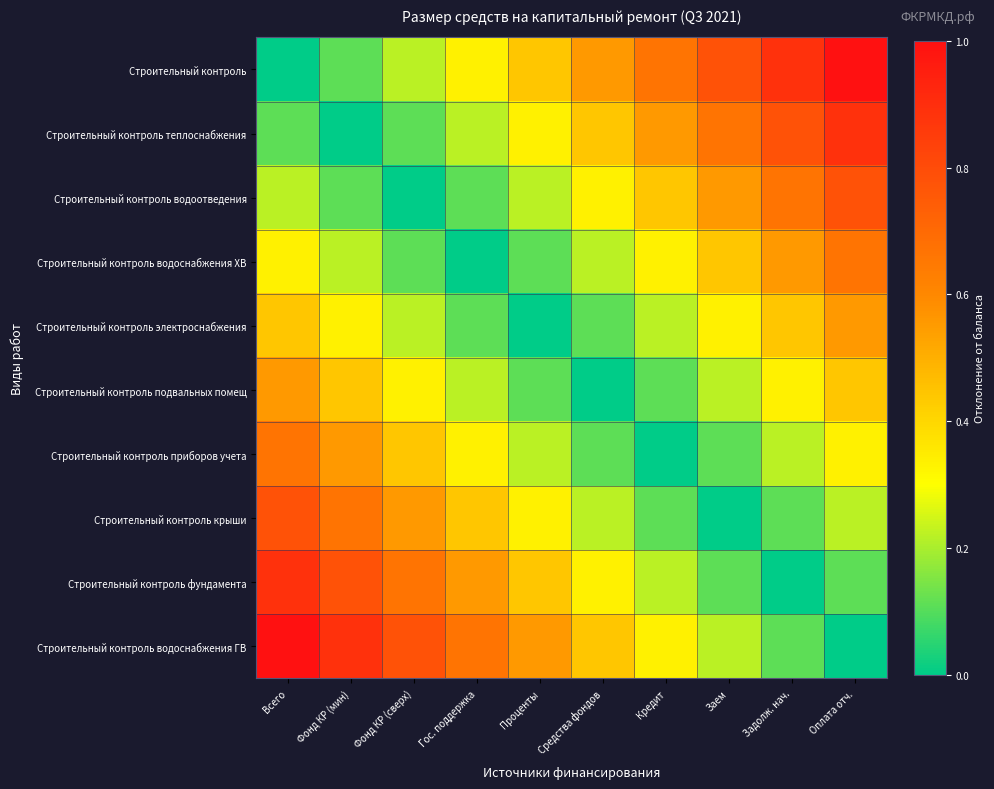

List the series in order of their peak value, lowest first.

Строительный контроль электроснабжения, Строительный контроль подвальных помещ, Строительный контроль приборов учета, Строительный контроль водоснабжения ХВ, Строительный контроль водоотведения, Строительный контроль крыши, Строительный контроль теплоснабжения, Строительный контроль фундамента, Строительный контроль, Строительный контроль водоснабжения ГВ